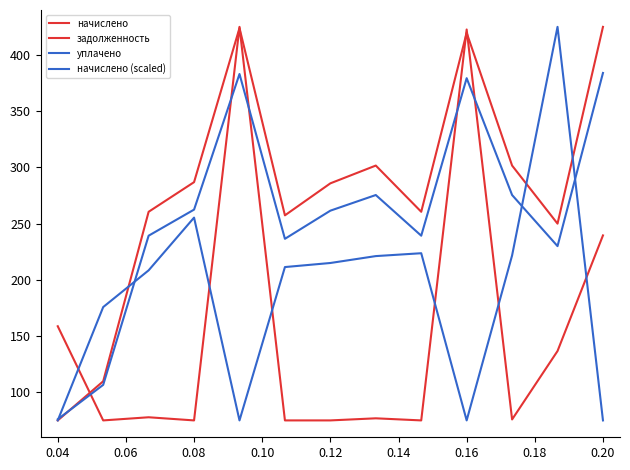

How many lines are shown in the chart?

4